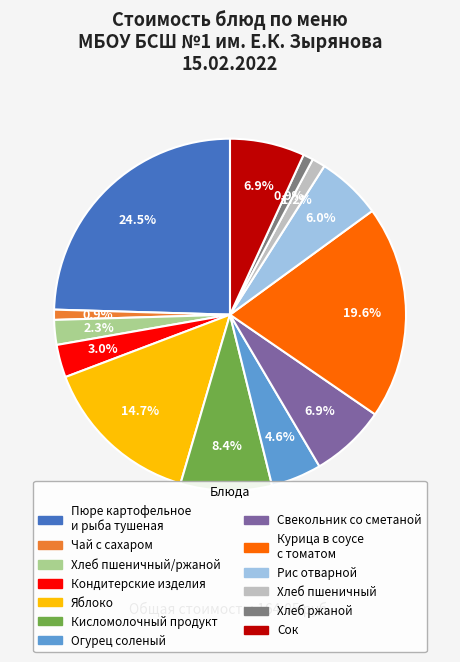

Is there a majority slice in this chart?

No